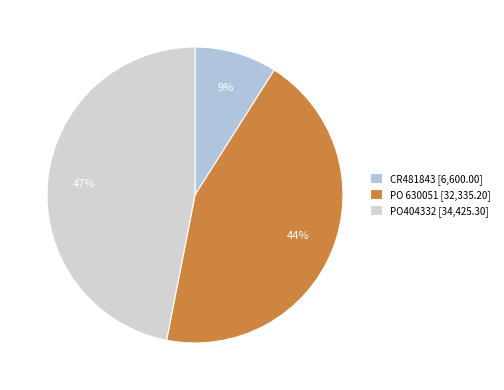

Which slice is the largest?

PO404332